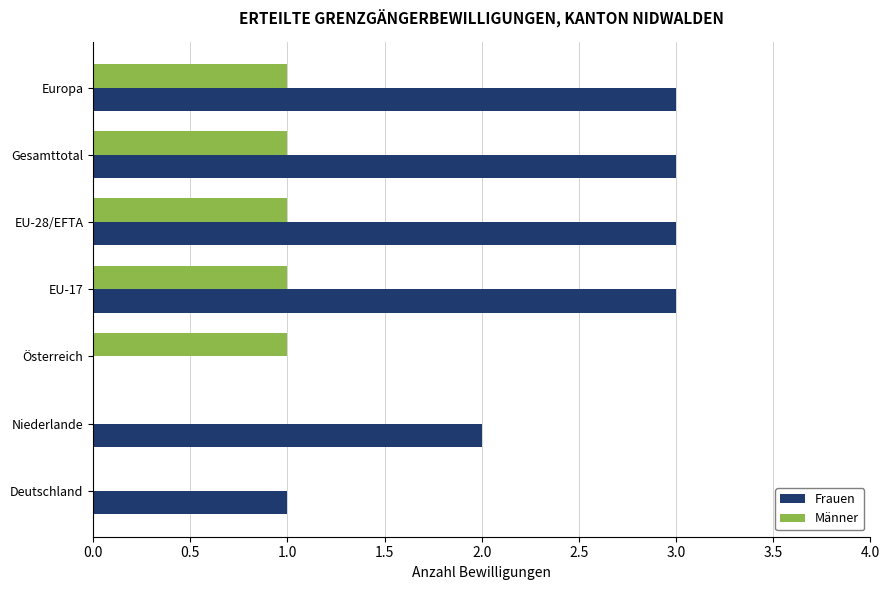

What is the maximum value shown in the chart?

3